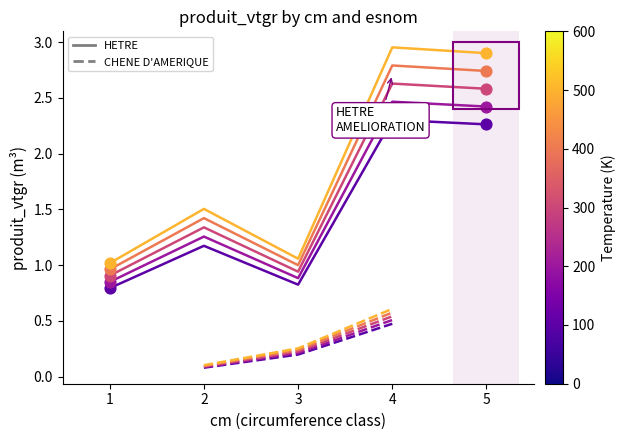

Approximately how many times larger is the value at 4 compared to 2?

2.0